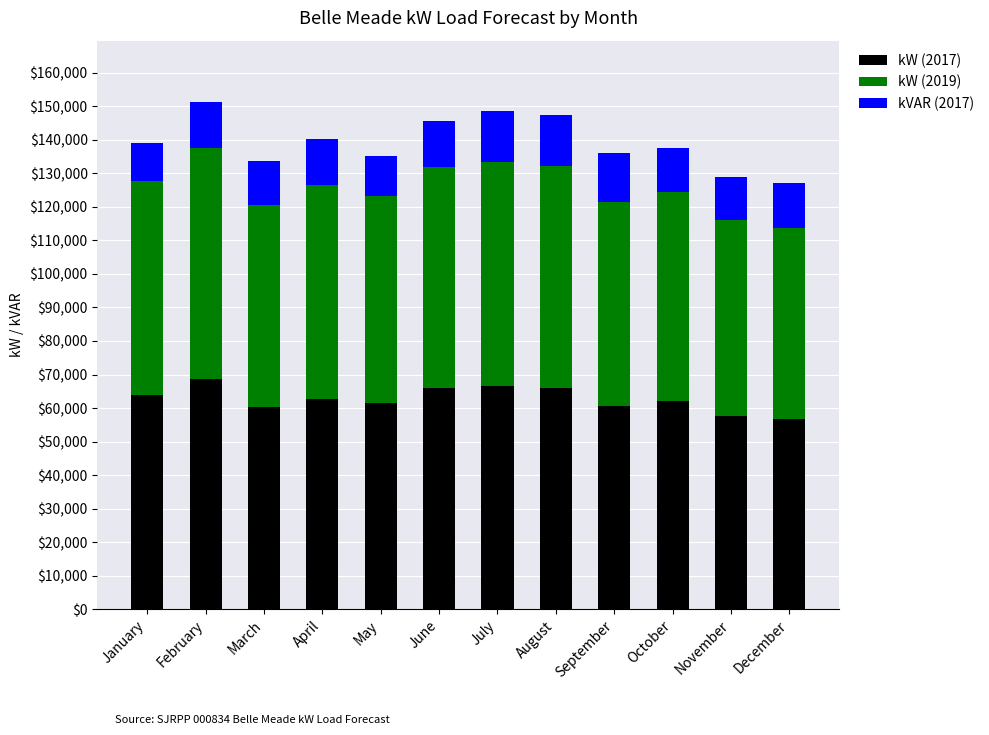

Are the bars grouped side by side (vs. stacked)?

No